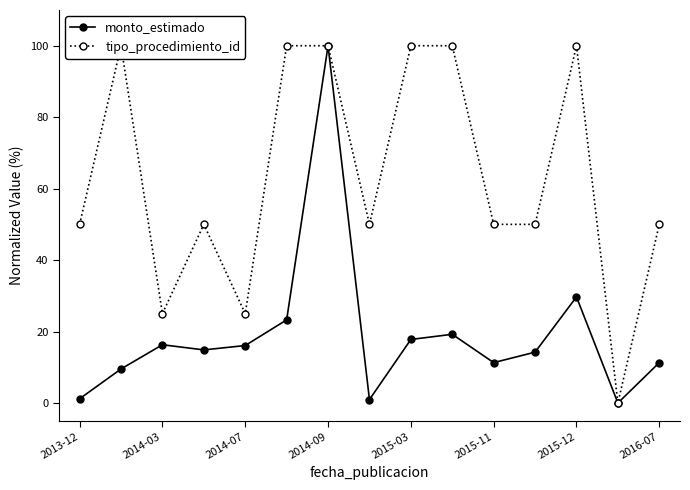

Does the chart display data point markers on the line(s)?

Yes